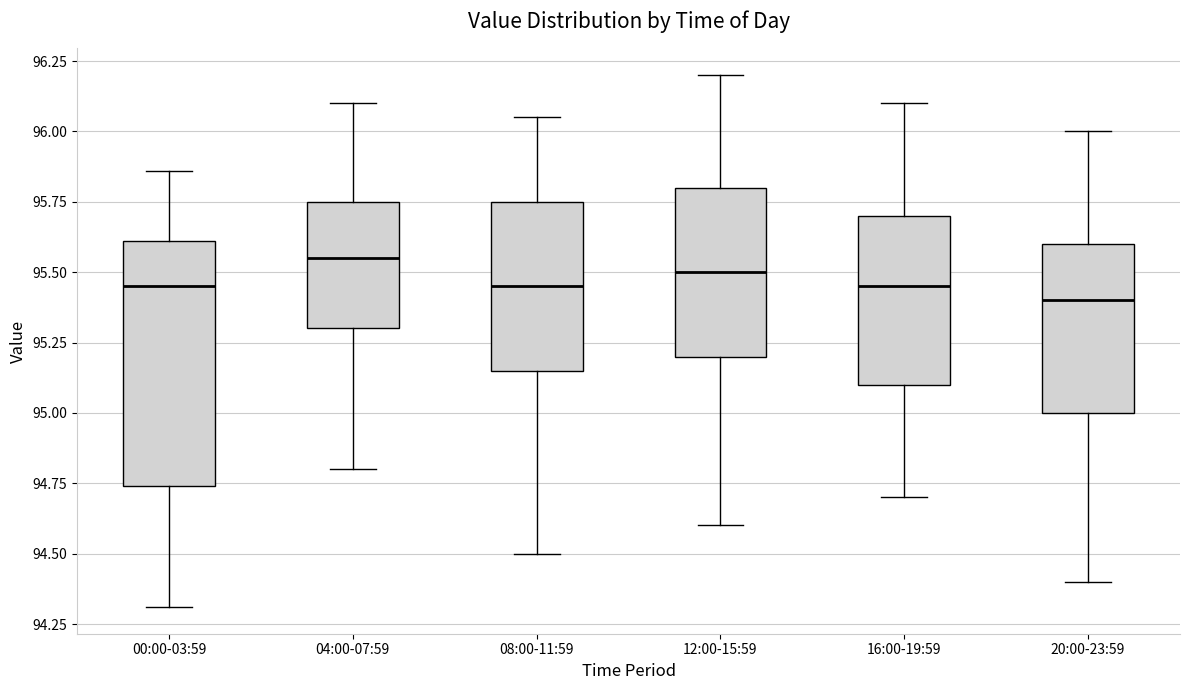

Comparing the boxes themselves (not the whiskers), which one is the tallest?

00:00-03:59